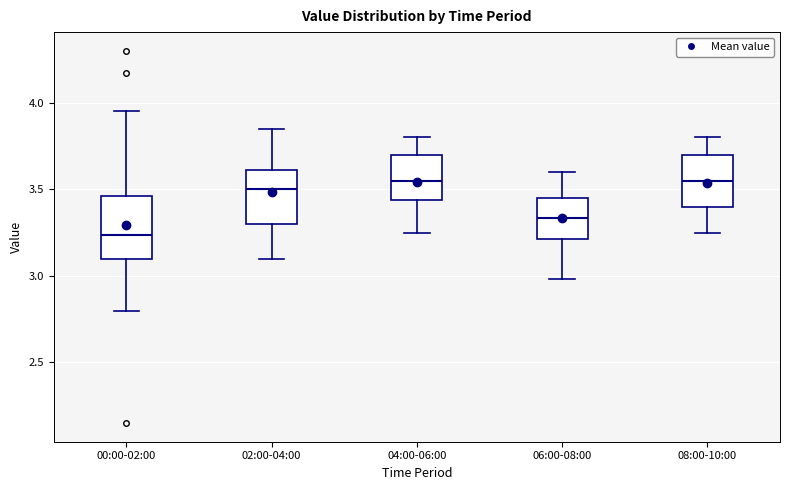

Comparing the boxes themselves (not the whiskers), which one is the tallest?

00:00-02:00